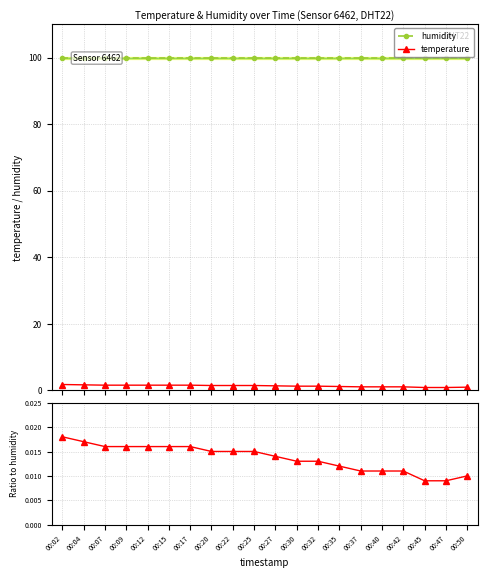

At which category is the sum across all series the highest?

00:02